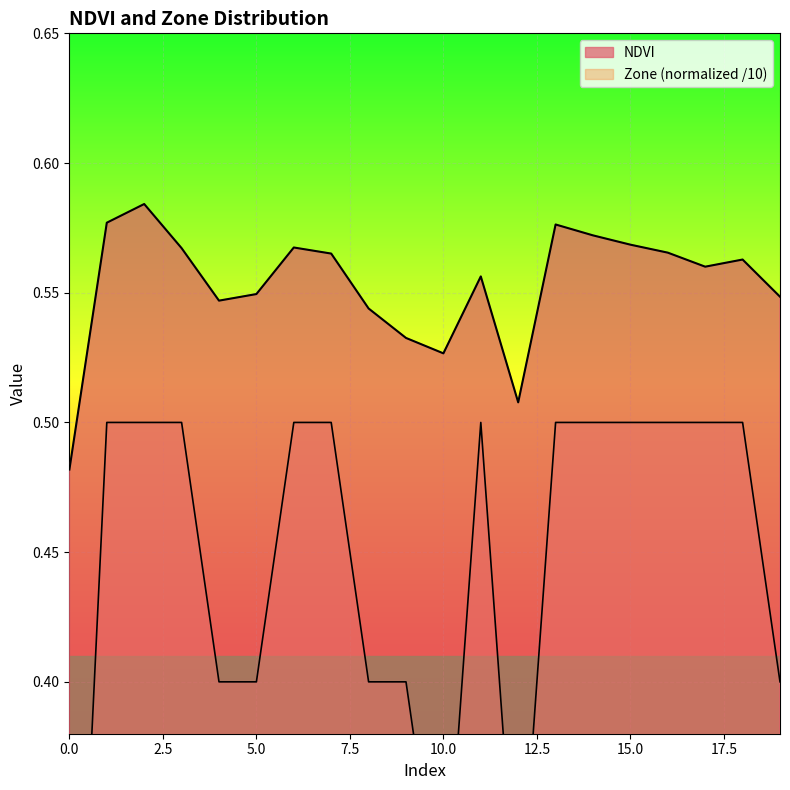

Reading left to right, list all the values displayed in this chart.

NDVI: 0.5	0.6	0.6	0.6	0.5	0.5	0.6	0.6	0.5	0.5	0.5	0.6	0.5	0.6	0.6	0.6	0.6	0.6	0.6	0.5
Zone: 0.2	0.5	0.5	0.5	0.4	0.4	0.5	0.5	0.4	0.4	0.3	0.5	0.3	0.5	0.5	0.5	0.5	0.5	0.5	0.4